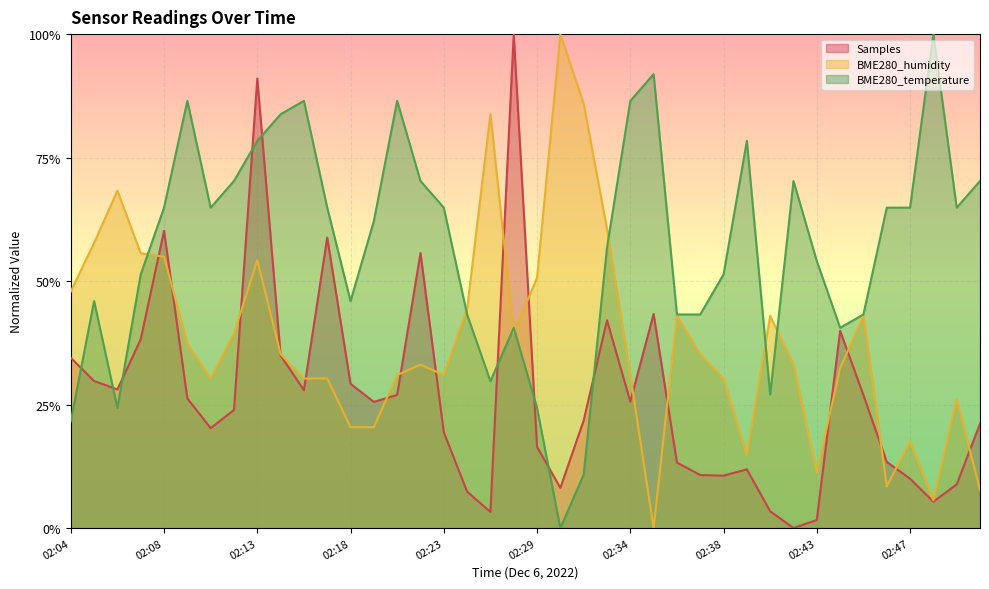

The value of BME280_temperature at 02:45 is 0.3. True or false?

False